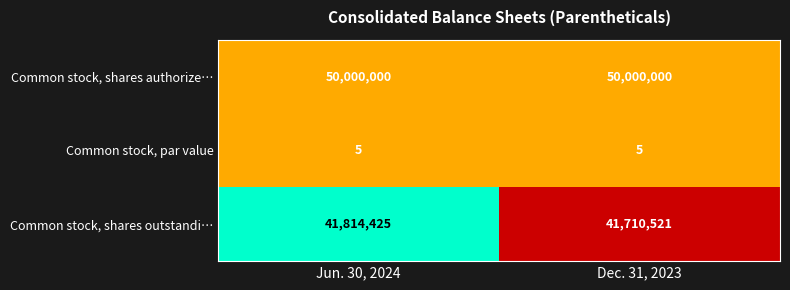

What is the minimum value shown in the chart?

5